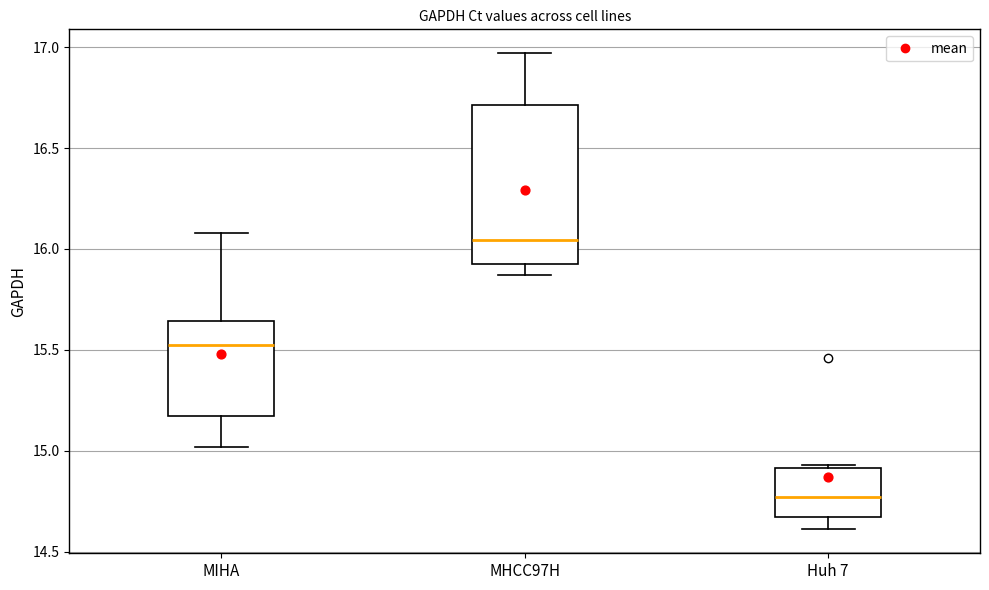

Where does the lower whisker of the box for MIHA end on the y-axis? The values are not printed on the chart, so give them approximately, as read against the axis.

15.00